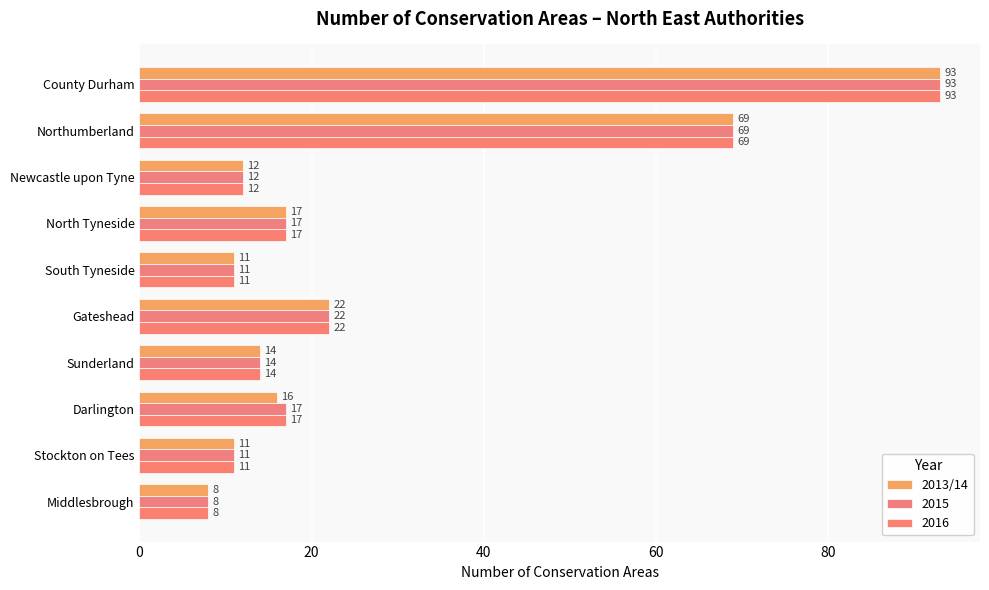

What position from the left is South Tyneside?

5